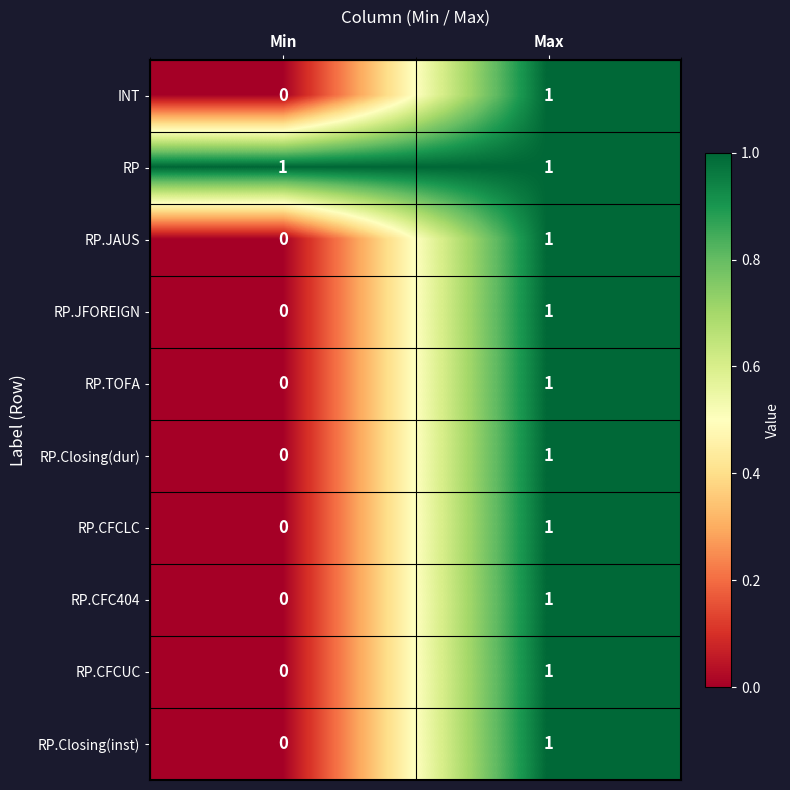

Reading right to left, transcribe all the data shown in this chart.

INT: 1	0
RP: 1	1
RP.JAUS: 1	0
RP.JFOREIGN: 1	0
RP.TOFA: 1	0
RP.Closing(dur): 1	0
RP.CFCLC: 1	0
RP.CFC404: 1	0
RP.CFCUC: 1	0
RP.Closing(inst): 1	0